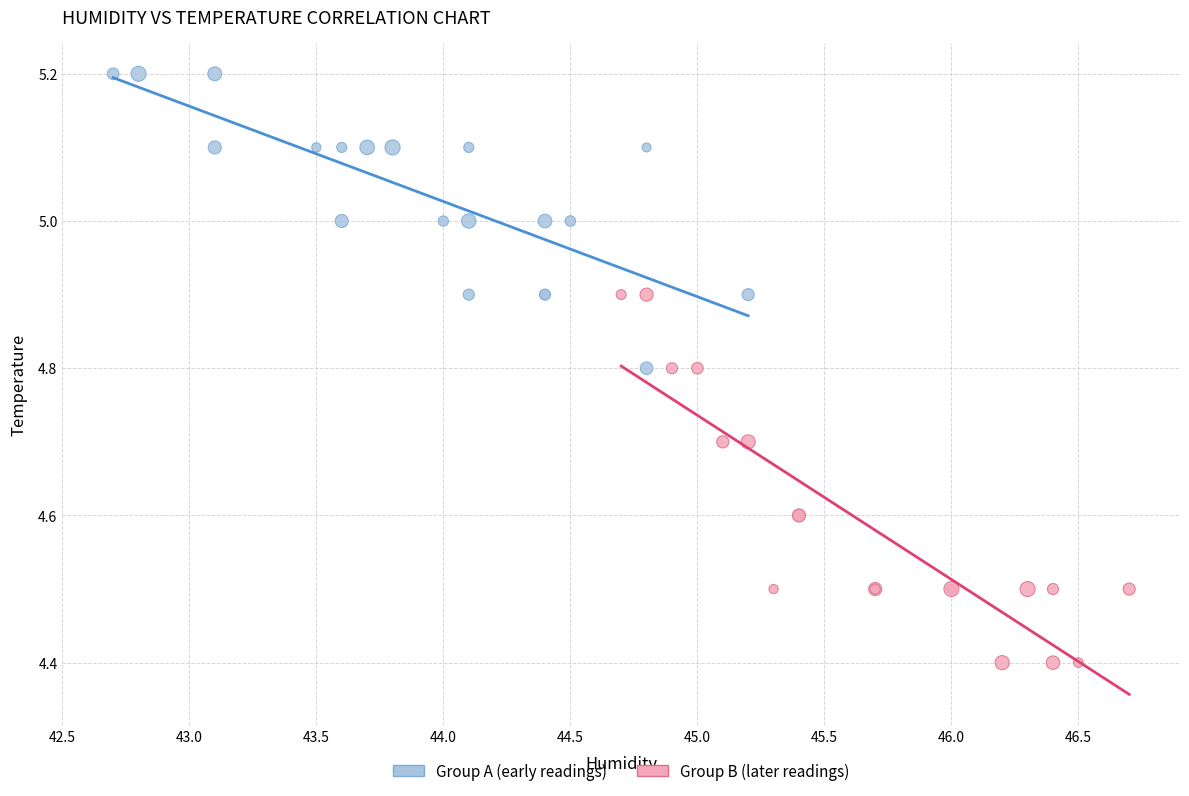

Which series has the widest spread of Y values?

Group B (later readings)